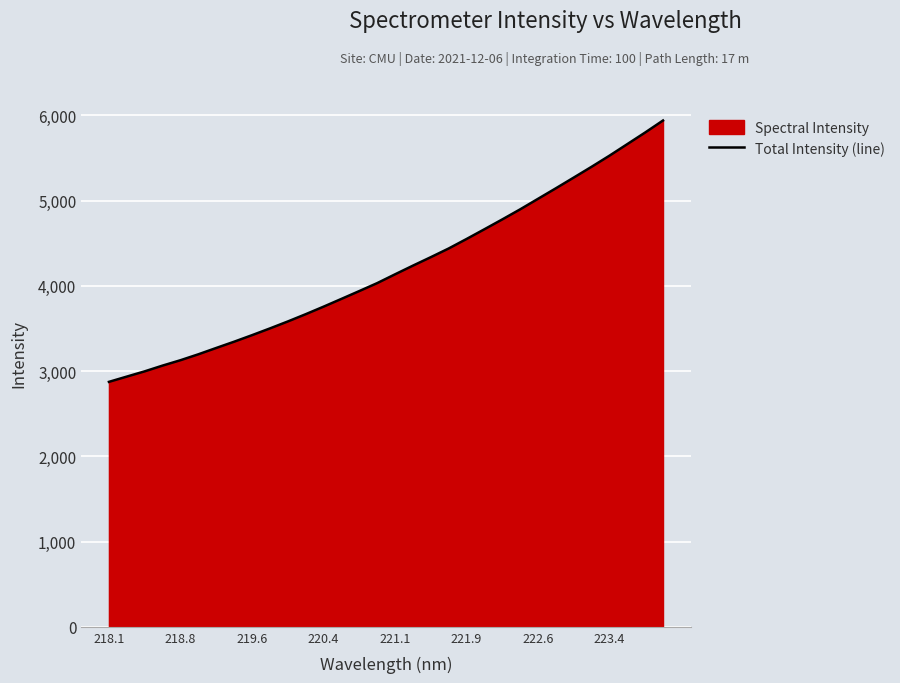

Which label corresponds to the smallest value in the chart?

218.1